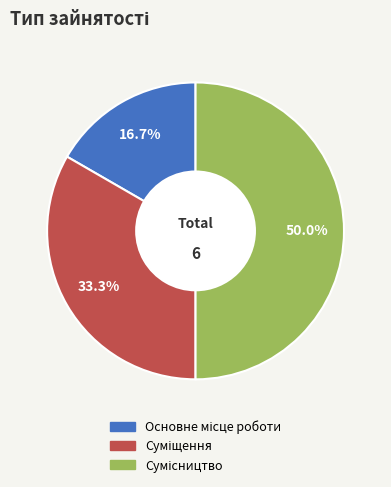

What is the largest slice in the pie chart?

Сумісництво